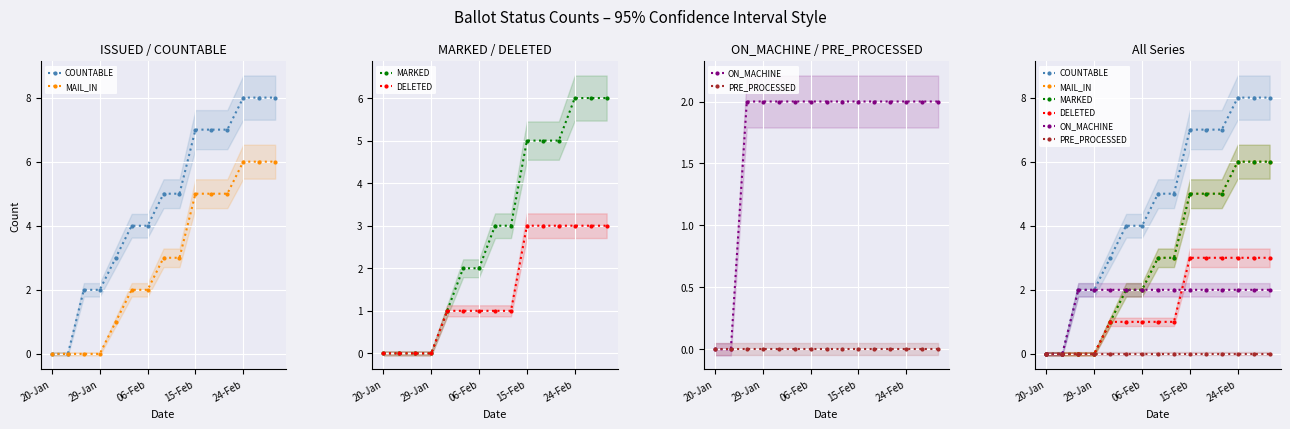

The value of PRE_PROCESSED at 14 is 0. True or false?

True